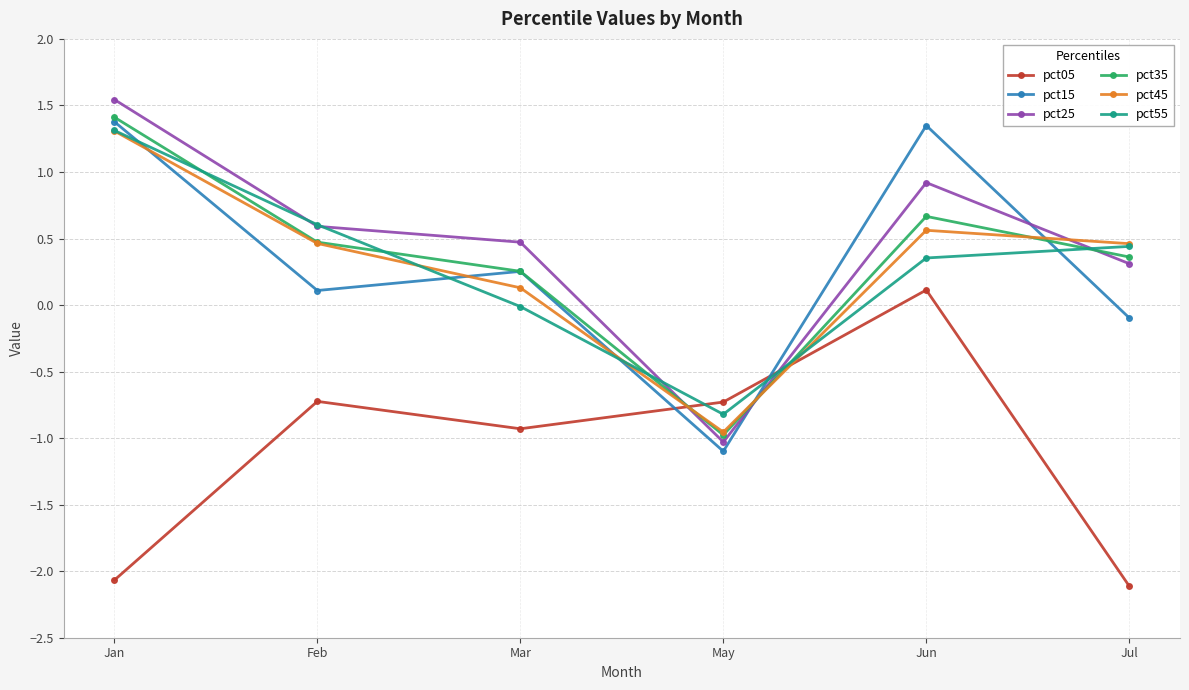

Is it true that pct45 equals 0.7 at Jul?

False